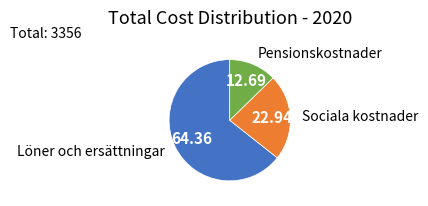

How many slices are in this pie chart?

3